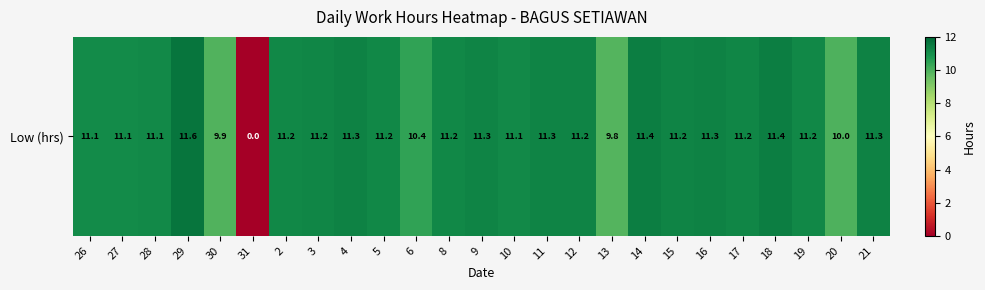

What is the sum of the values at 29 and 11?

22.9